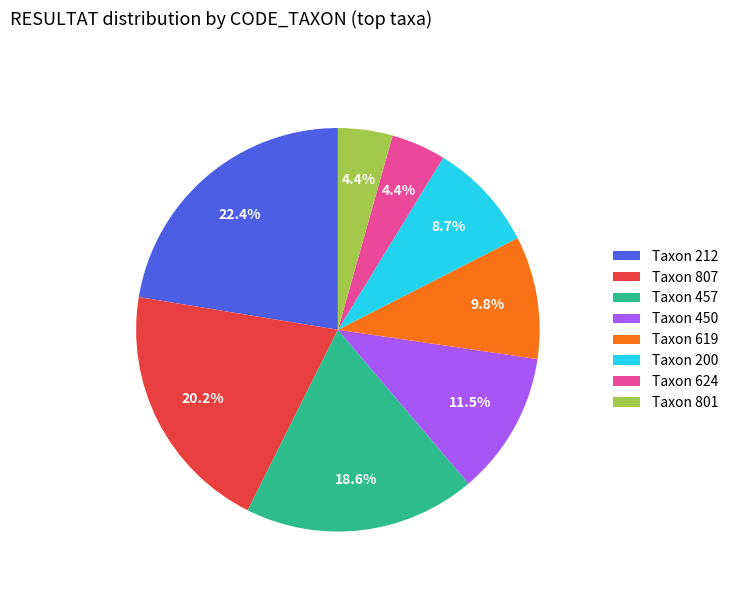

Does Taxon 212 account for over 50% of the chart?

No